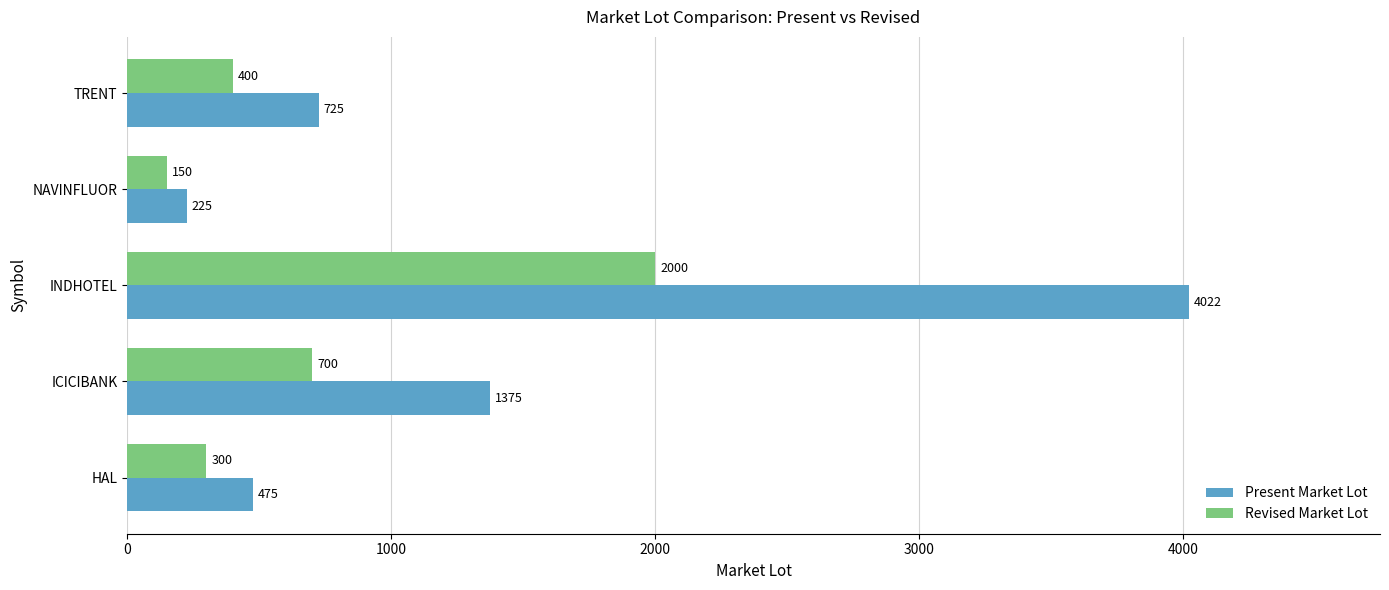

What are all the series names shown in the legend?

Present Market Lot, Revised Market Lot